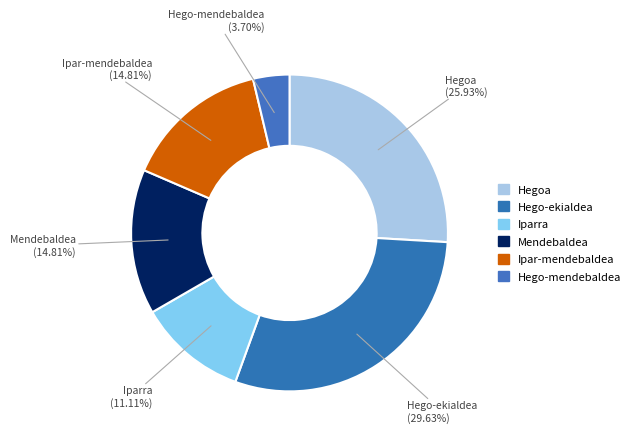

Which category has the smallest portion of the pie?

Hego-mendebaldea